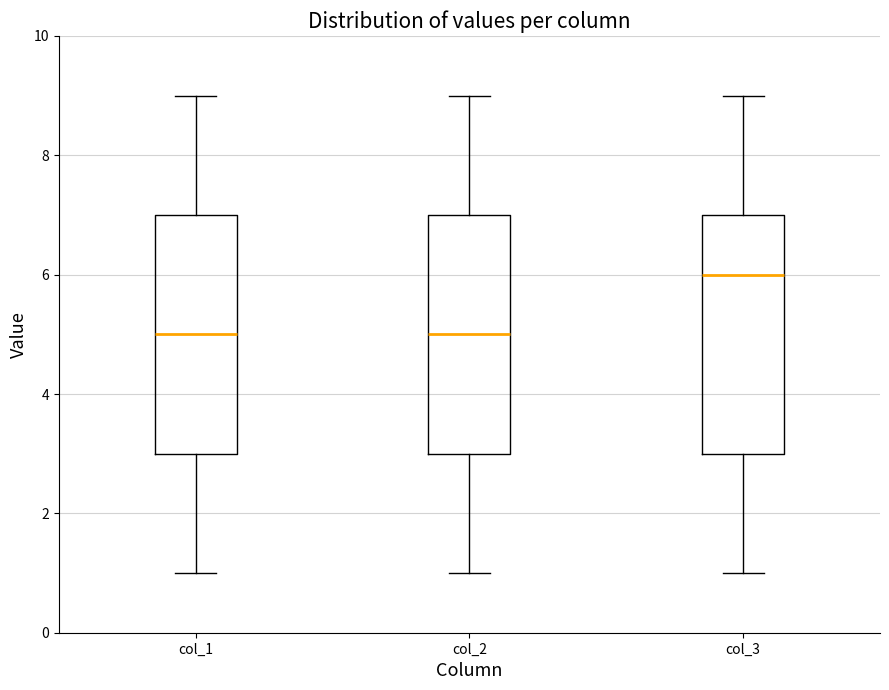

Reading left to right, read every box against the y-axis: the position of its median line, the range the box covers, and the ends of its whiskers. The values are not printed on the chart, so give them approximately, as read against the axis.

col_1: median 5, box 3 to 7, whiskers 1 to 9
col_2: median 5, box 3 to 7, whiskers 1 to 9
col_3: median 6, box 3 to 7, whiskers 1 to 9